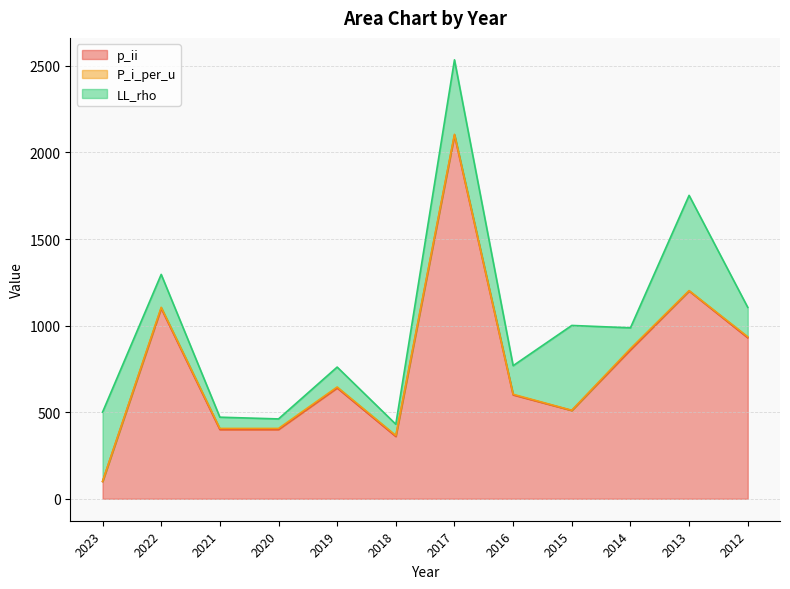

What is the average value of the p_ii series?

766.7